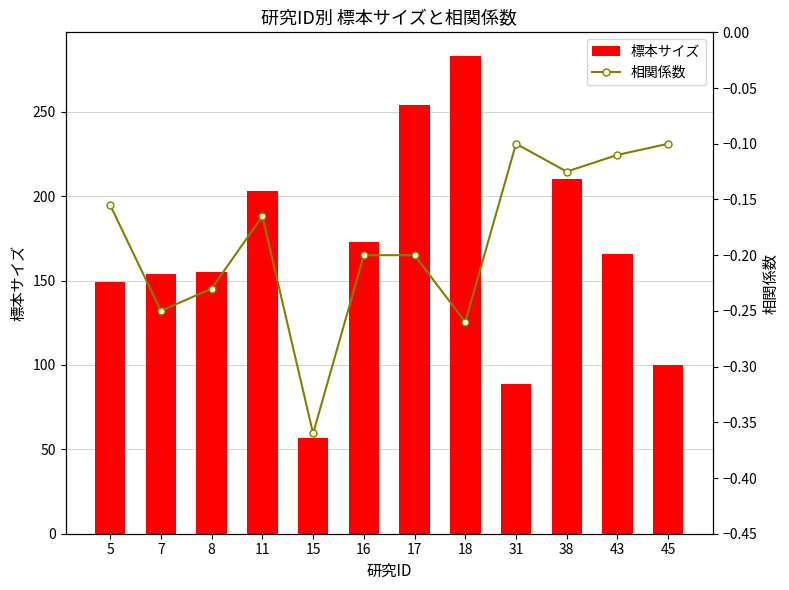

The value of 標本サイズ at 16 is 173.0. True or false?

True